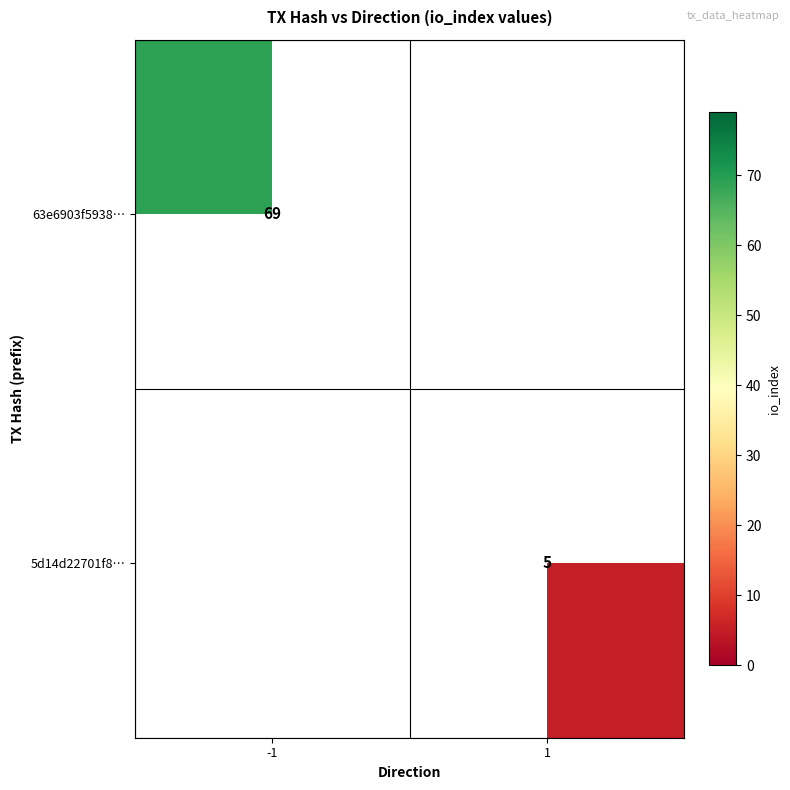

Is it true that 63e6903f5938… equals 69 at -1?

True